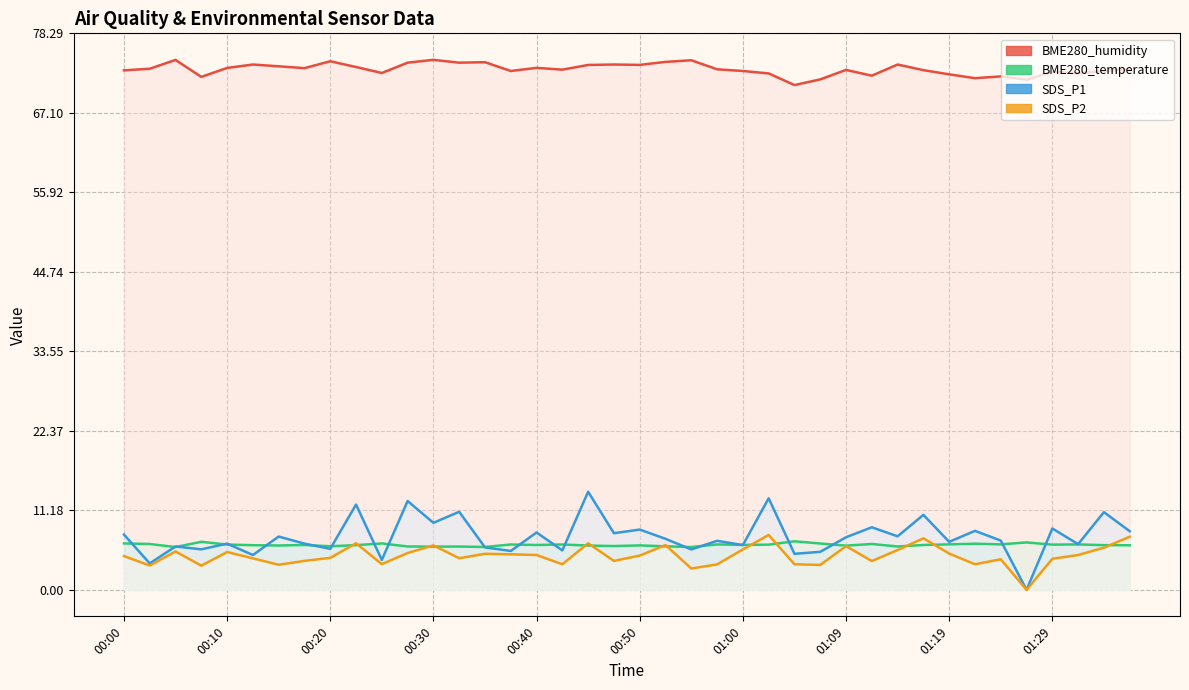

How many lines are shown in the chart?

4